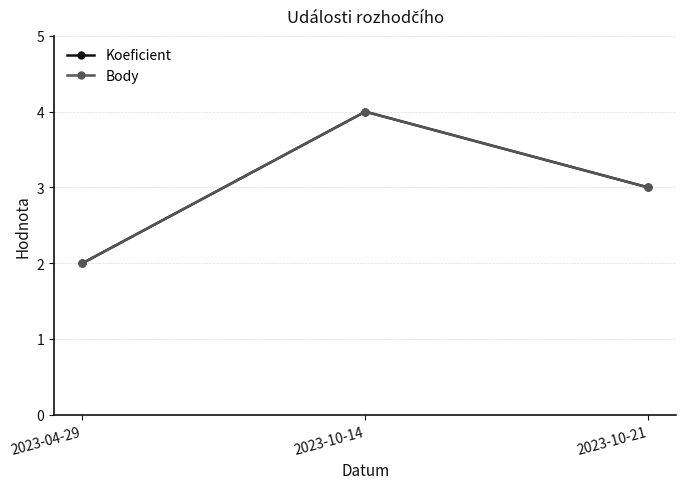

Does the chart have visible grid lines?

Yes